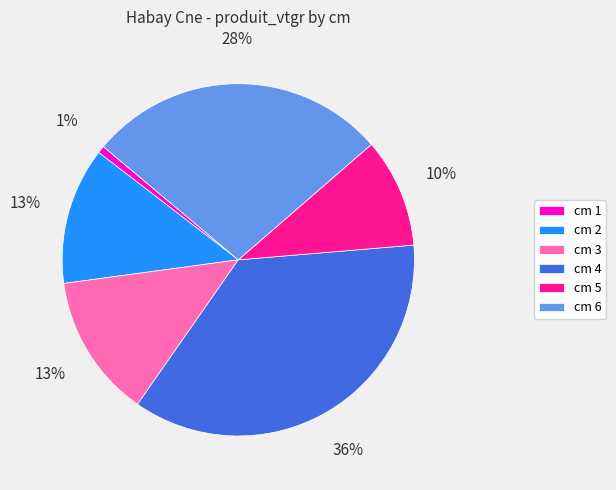

How many slices are in this pie chart?

6